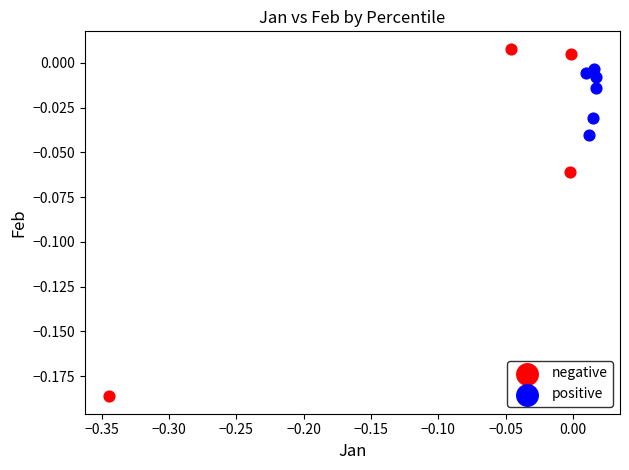

Which series has the largest Y range (max minus min)?

negative